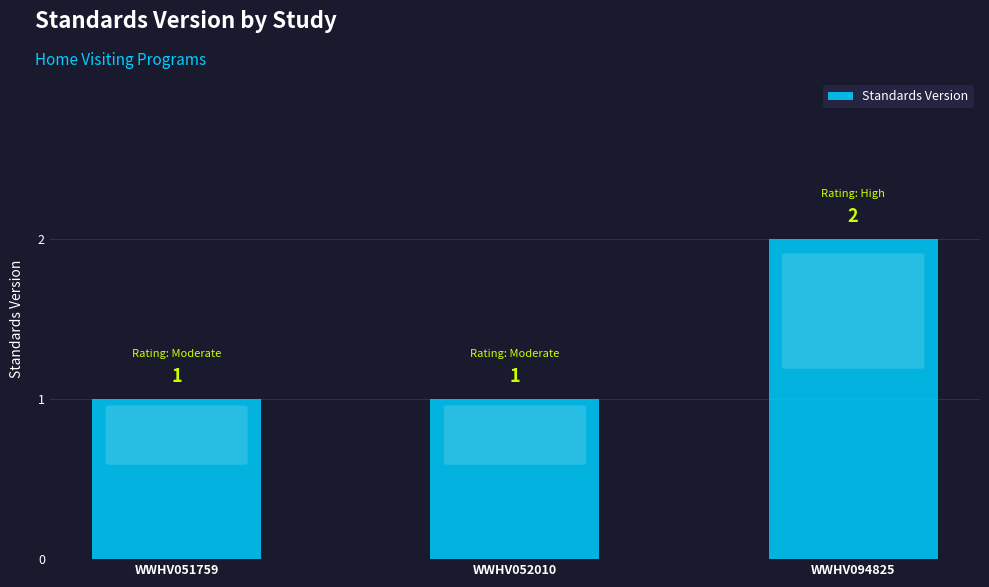

What is the greatest value displayed?

2